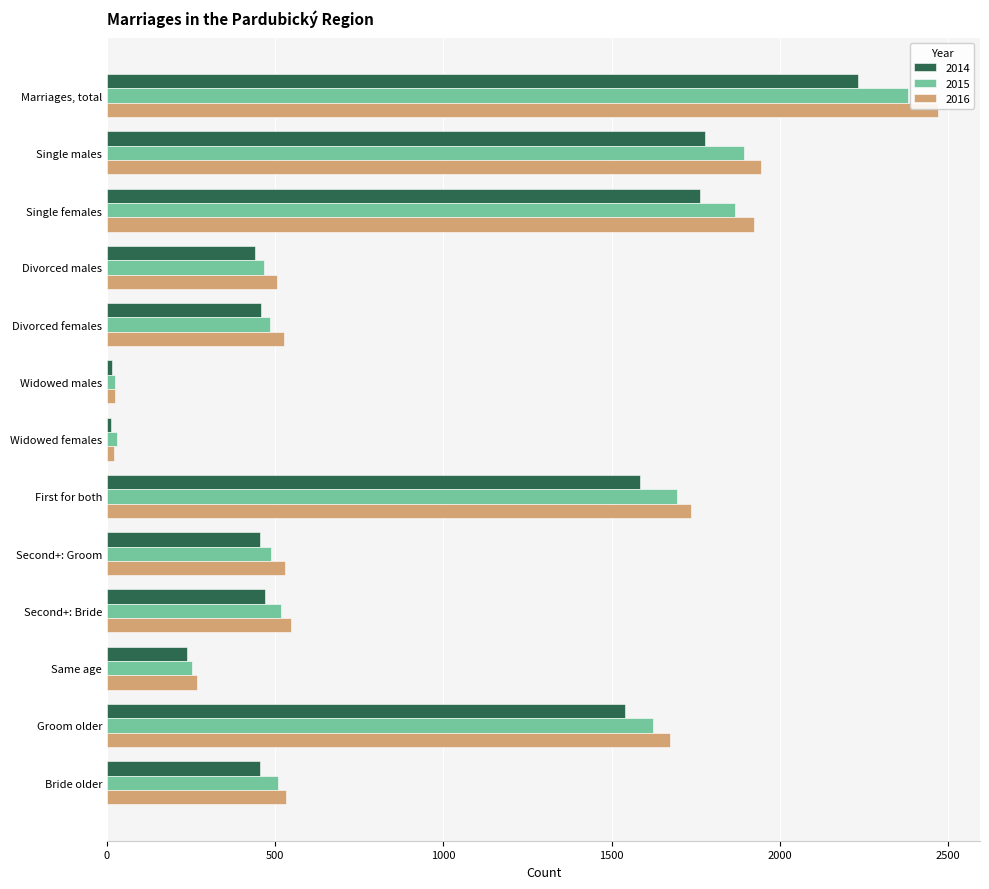

What is the approximate value of 2014 at Second+: Groom, to the nearest 100?

500